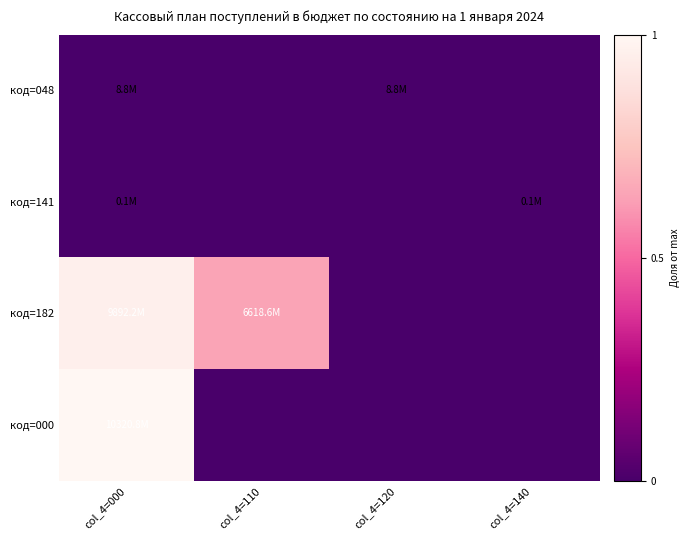

List the series in order of their peak value, highest first.

код=000, код=182, код=048, код=141